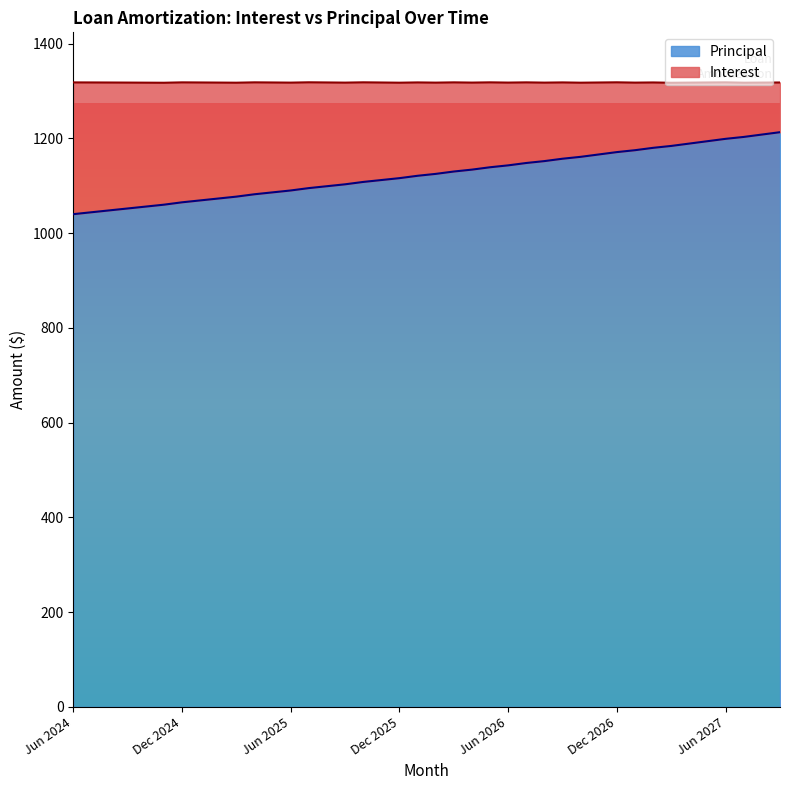

The value at Aug 2025 is 1099. True or false?

True